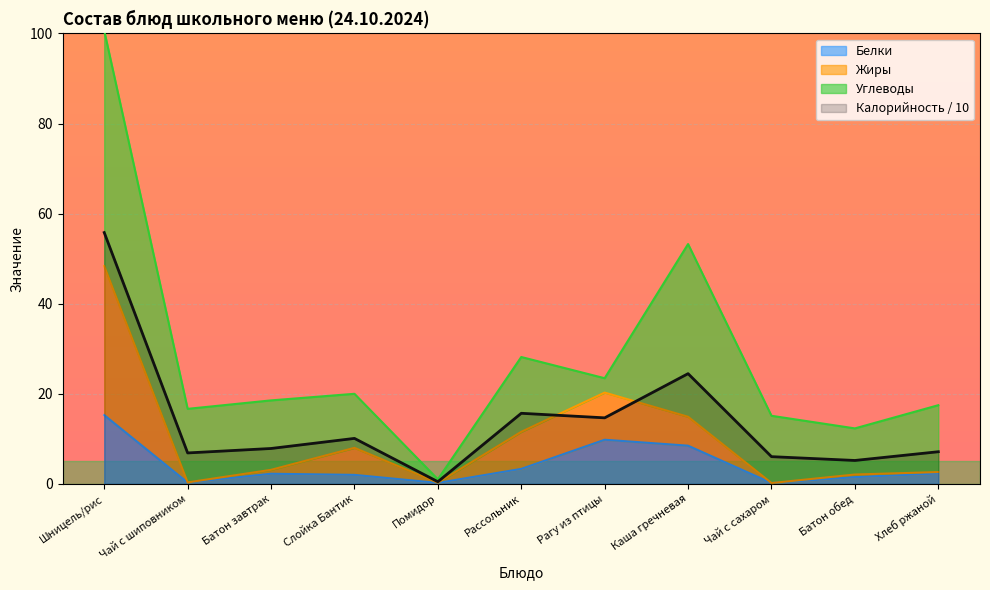

The Белки series shows 2.0 at Слойка Бантик. True or false?

True